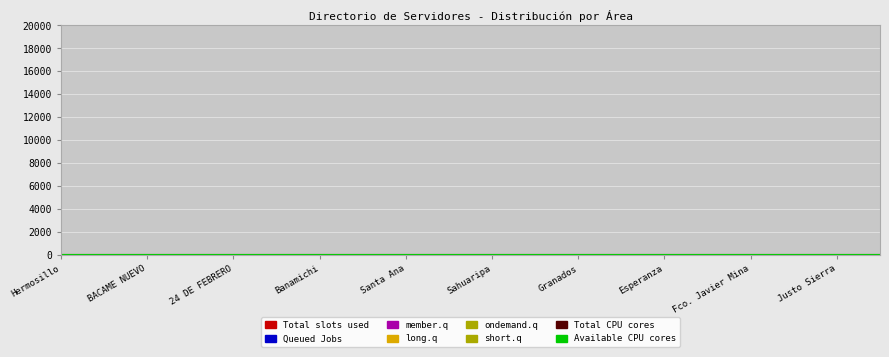

The value of Available CPU cores at Hermosillo is 17. True or false?

False